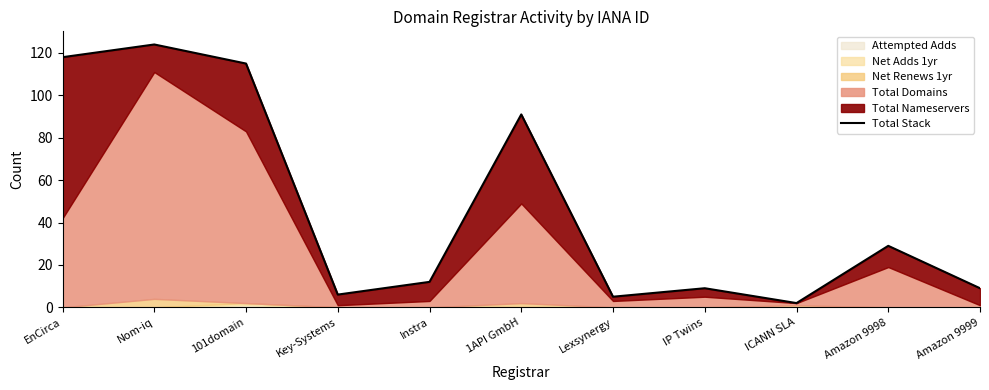

List the labels in order of value, smallest first.

ICANN SLA, Lexsynergy, Key-Systems, IP Twins, Amazon 9999, Instra, Amazon 9998, 1API GmbH, 101domain, EnCirca, Nom-iq